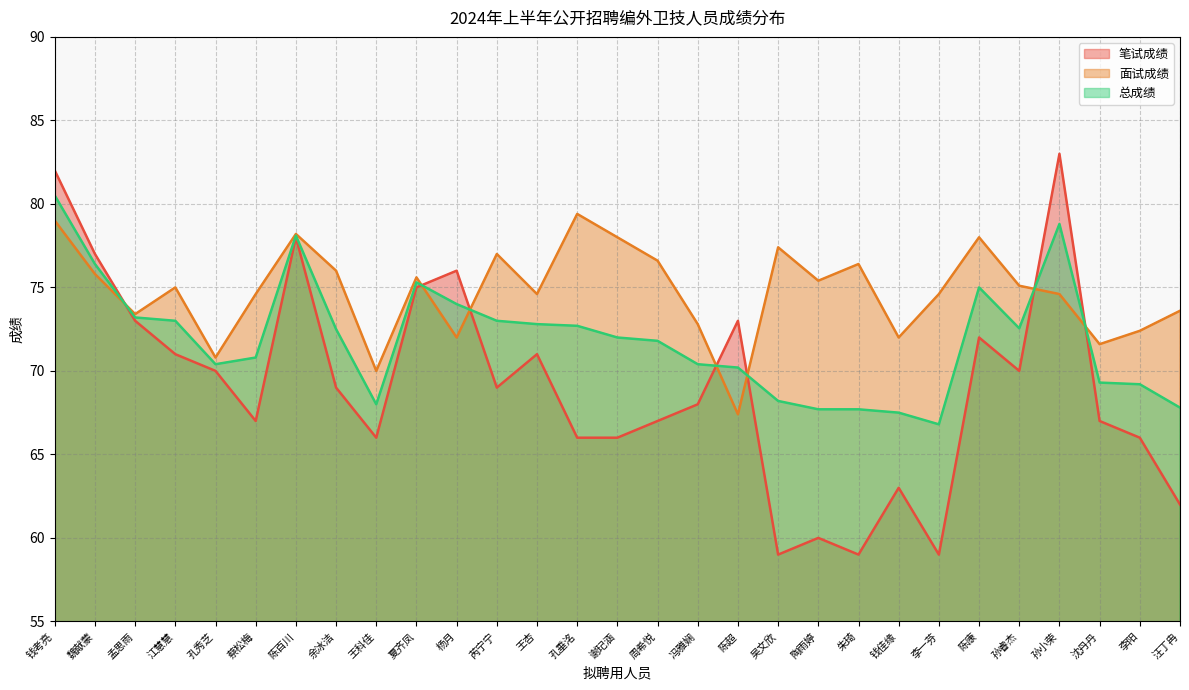

Is it true that 总成绩 equals 67.8 at 汪丁冉?

True